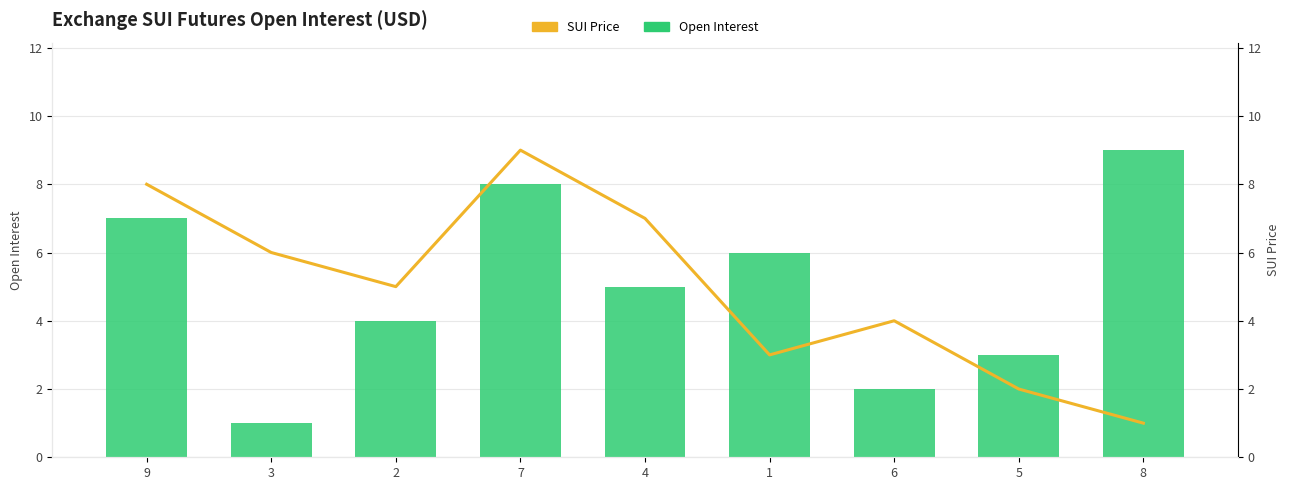

List the series in order of their peak value, lowest first.

Open Interest, SUI Price